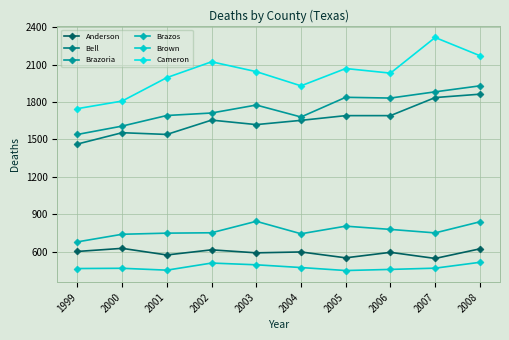

Which label corresponds to the smallest value in the chart?

2005